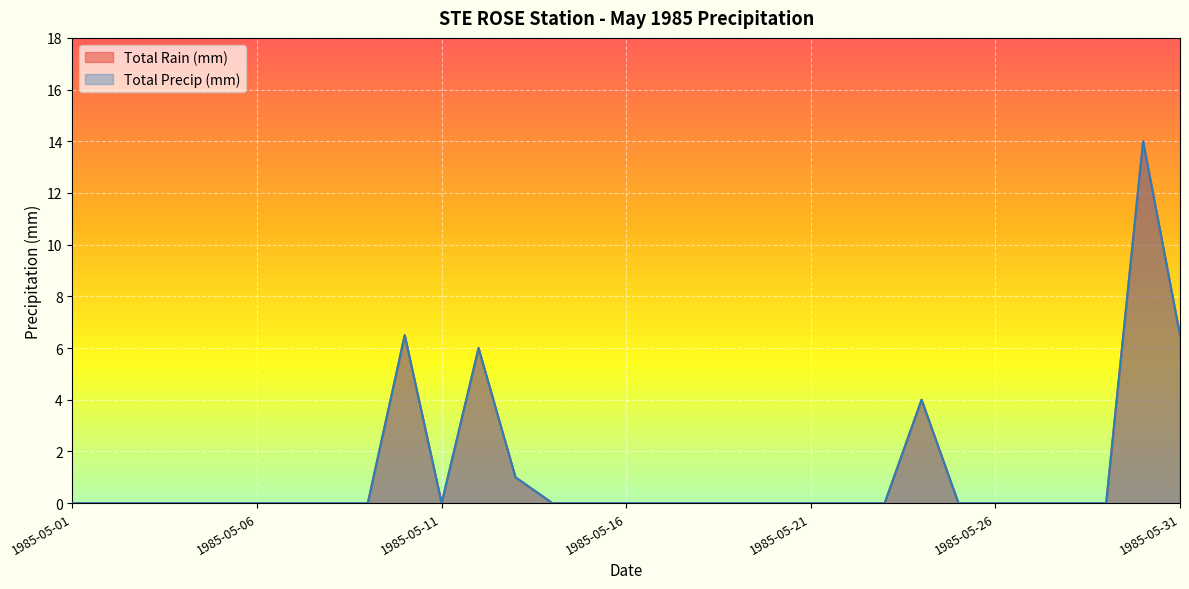

Reading left to right, extract all data points from this chart.

Total Rain (mm): 0.0	0.0	0.0	0.0	0.0	0.0	0.0	0.0	0.0	6.5	0.0	6.0	1.0	0.0	0.0	0.0	0.0	0.0	0.0	0.0	0.0	0.0	0.0	4.0	0.0	0.0	0.0	0.0	0.0	14.0	6.5
Total Precip (mm): 0.0	0.0	0.0	0.0	0.0	0.0	0.0	0.0	0.0	6.5	0.0	6.0	1.0	0.0	0.0	0.0	0.0	0.0	0.0	0.0	0.0	0.0	0.0	4.0	0.0	0.0	0.0	0.0	0.0	14.0	6.5